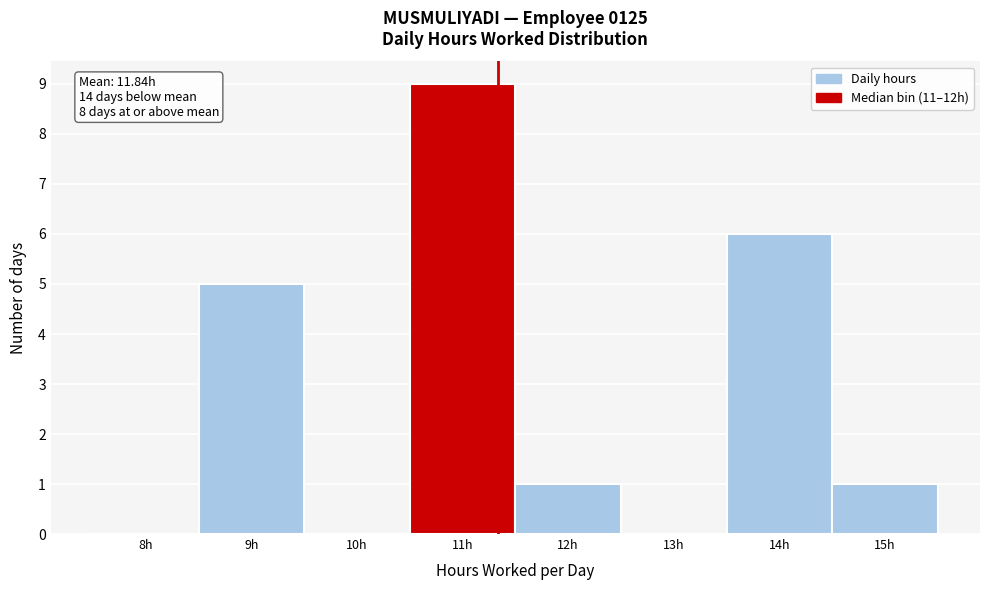

Reading left to right, transcribe all the data shown in this chart.

8h=0	9h=5	10h=0	11h=9	12h=1	13h=0	14h=6	15h=1